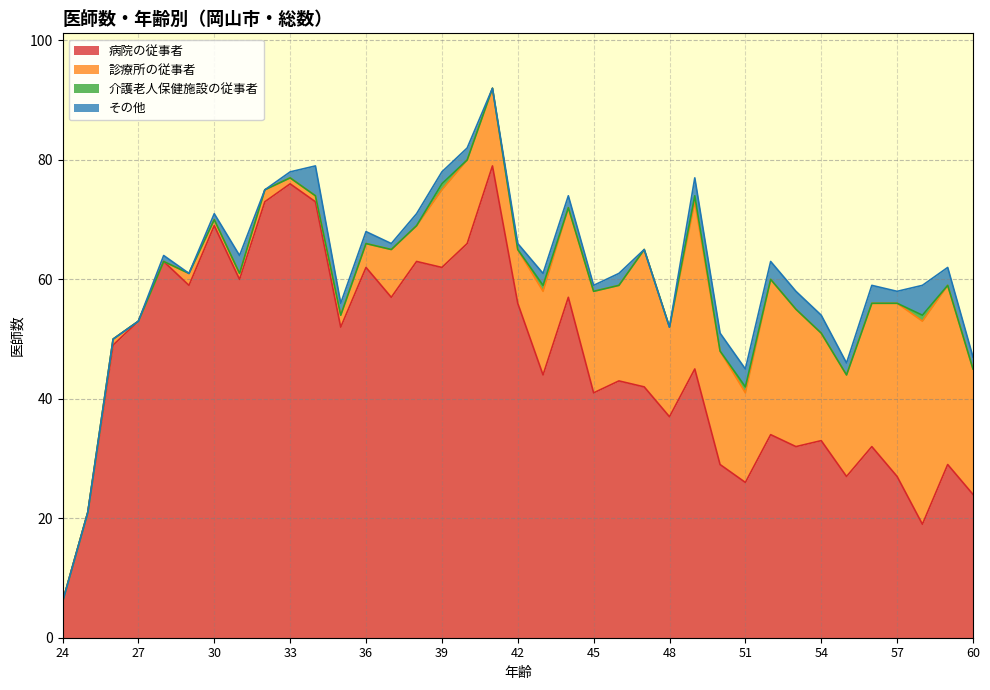

The value of 介護老人保健施設の従事者 at 57 is 0. True or false?

True